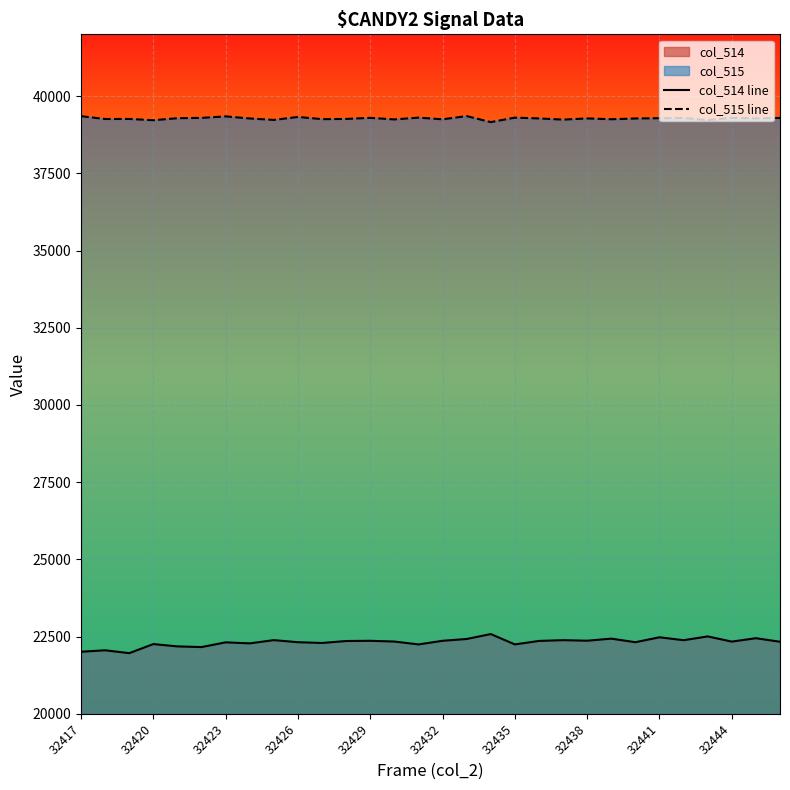

Which series has the largest total across all categories?

col_515 line